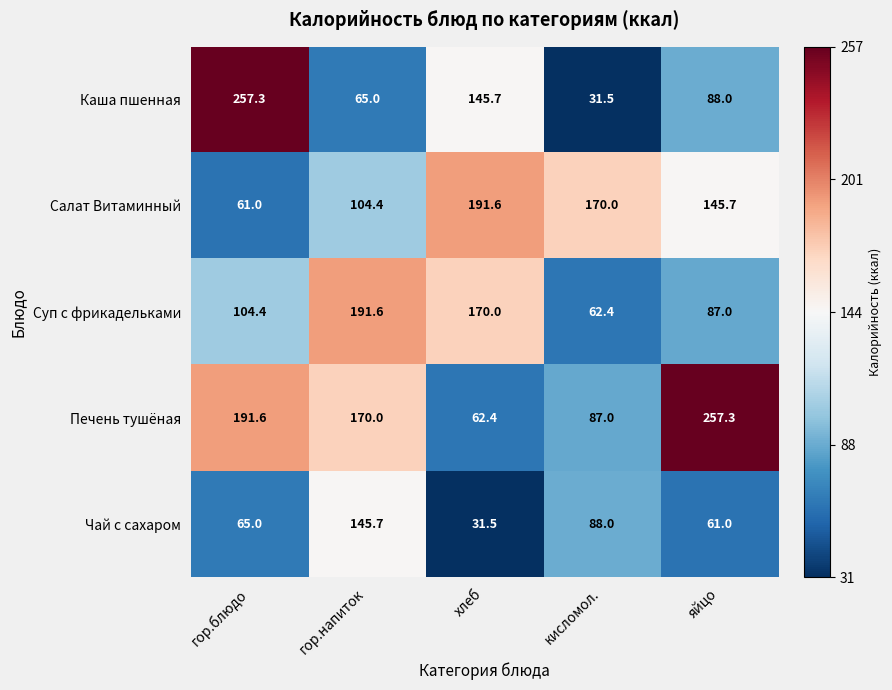

What is the minimum value shown in the chart?

31.5